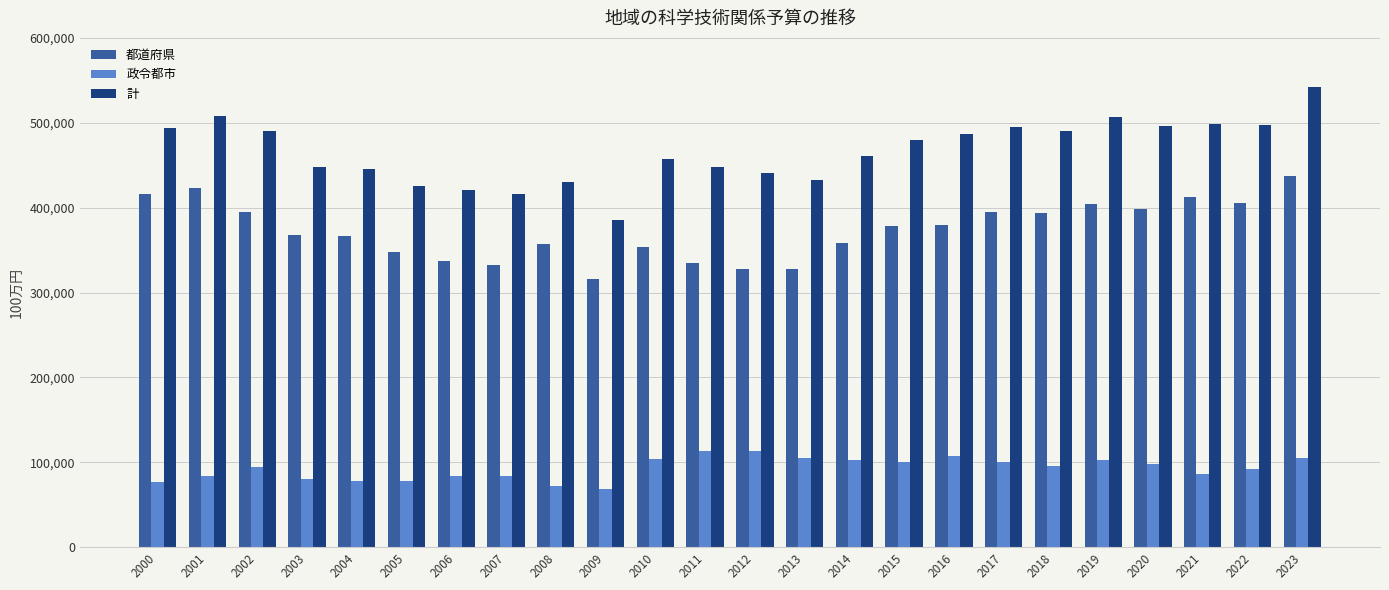

What is the difference between the highest and lowest values at 2001?

423588.0